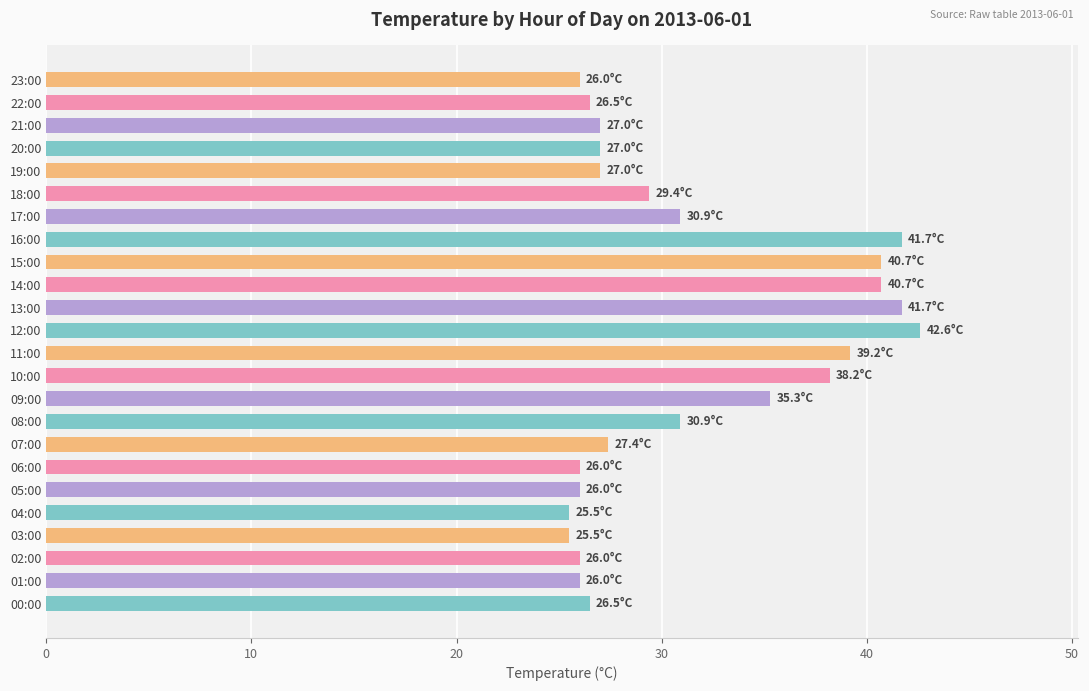

True or false: the data shows 11.4 at 06:00.

False